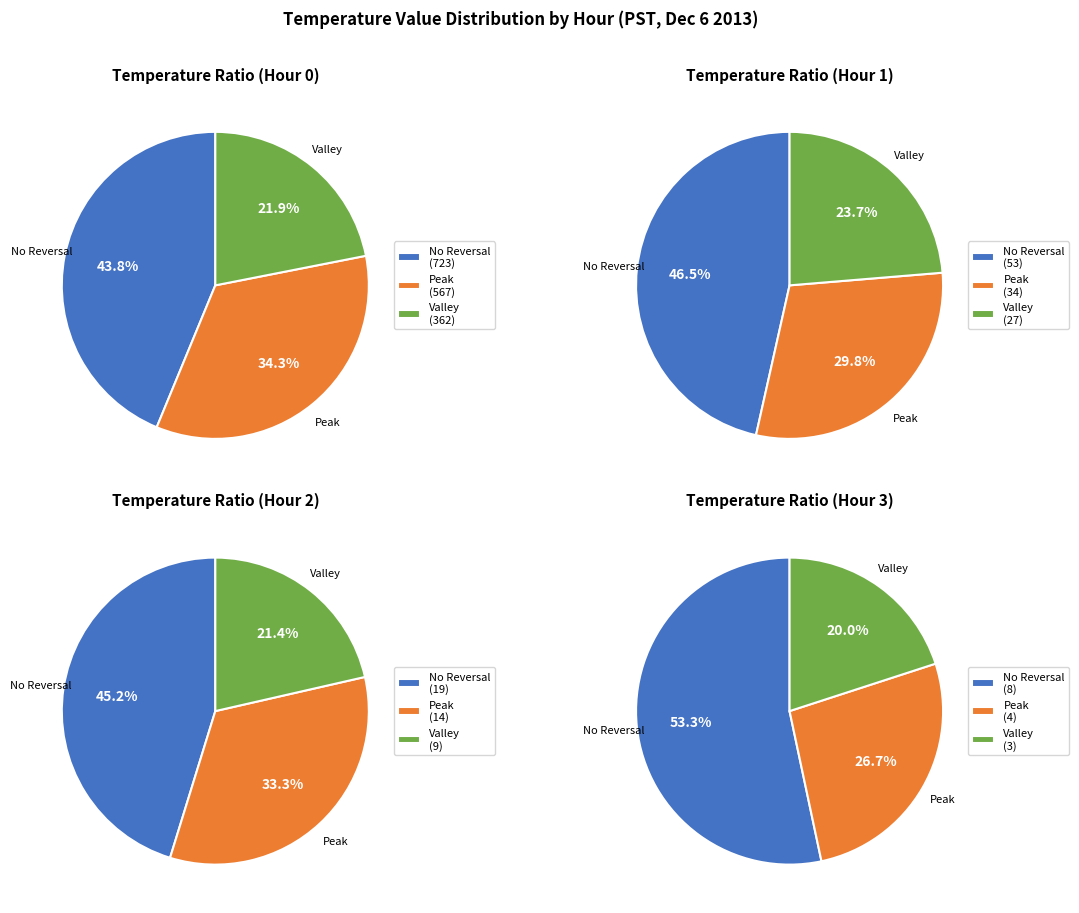

What is the spread (max minus min) of values at Hour 0?

361